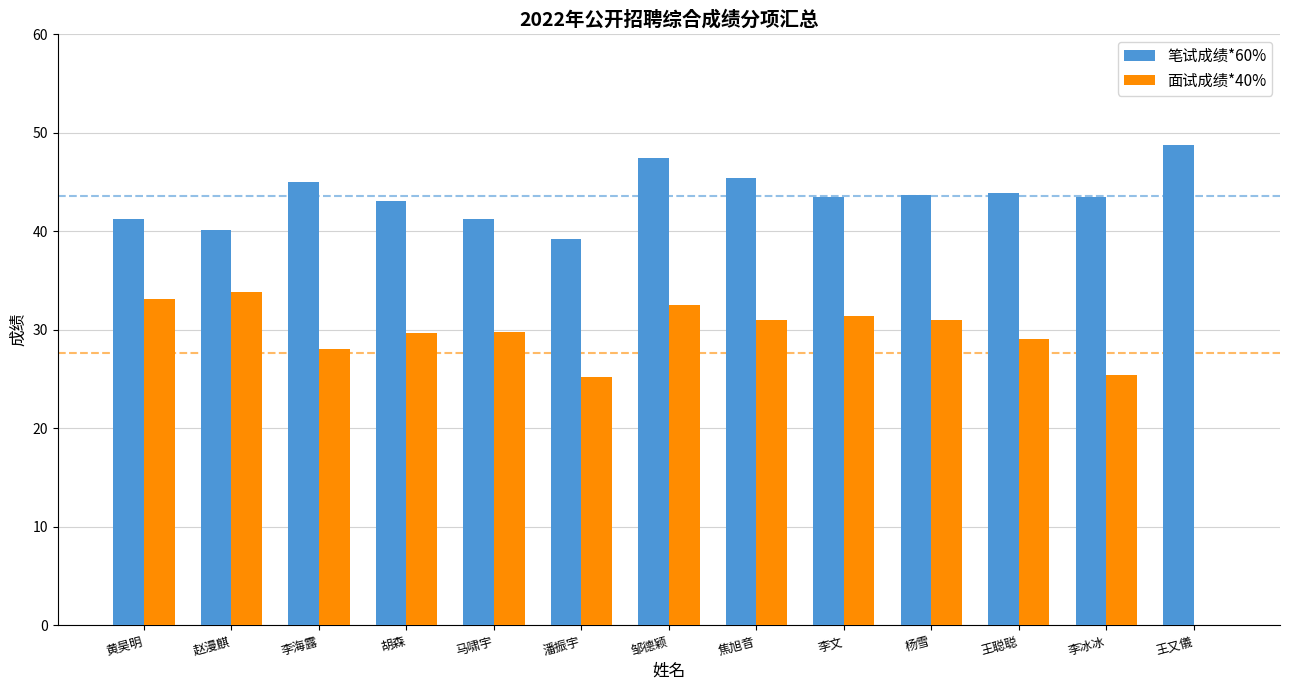

Between 潘振宇 and 王又儀, which series saw the biggest shift?

面试成绩*40%